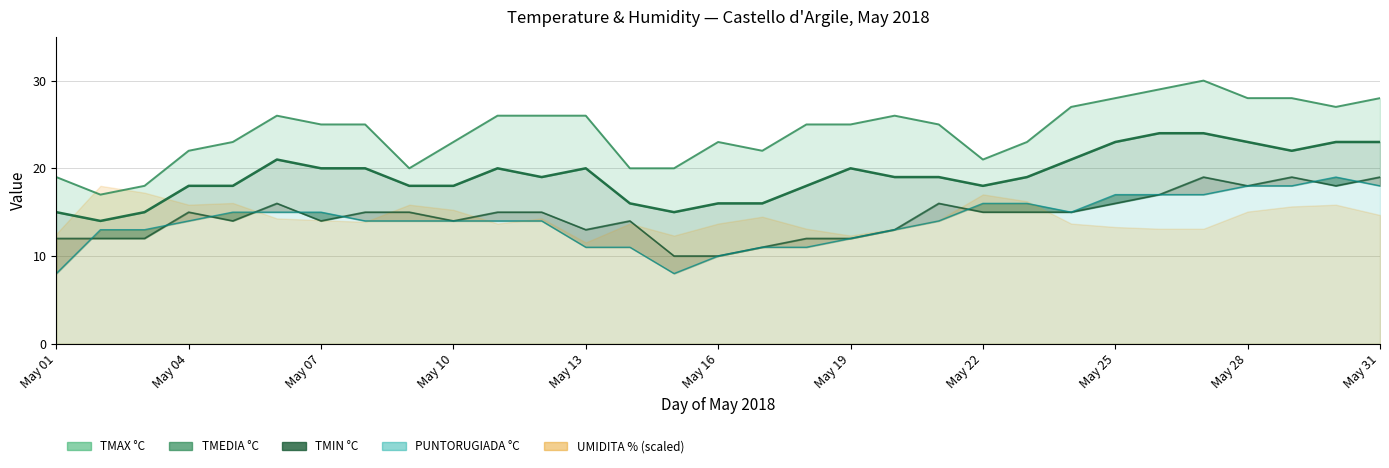

At how many categories does at least one series exceed 9?

31